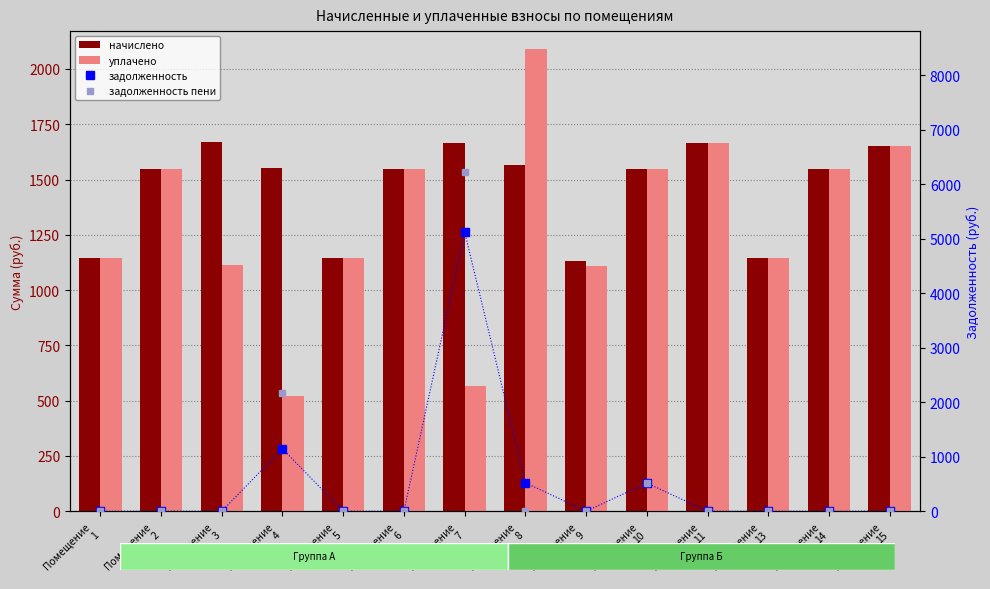

What value does the уплачено series have at Помещение
7?

567.4